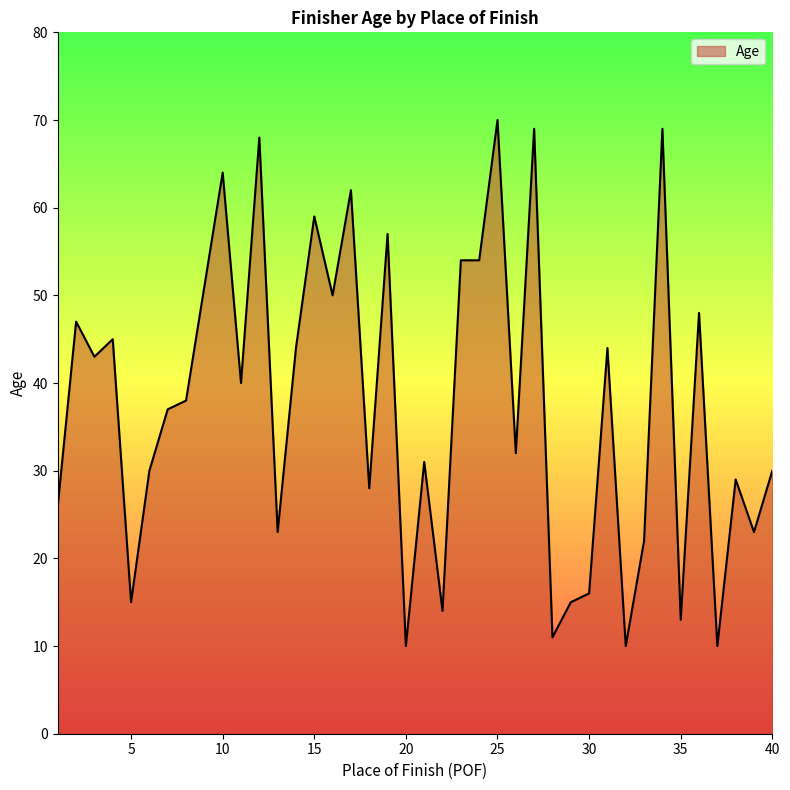

What is the greatest value displayed?

70